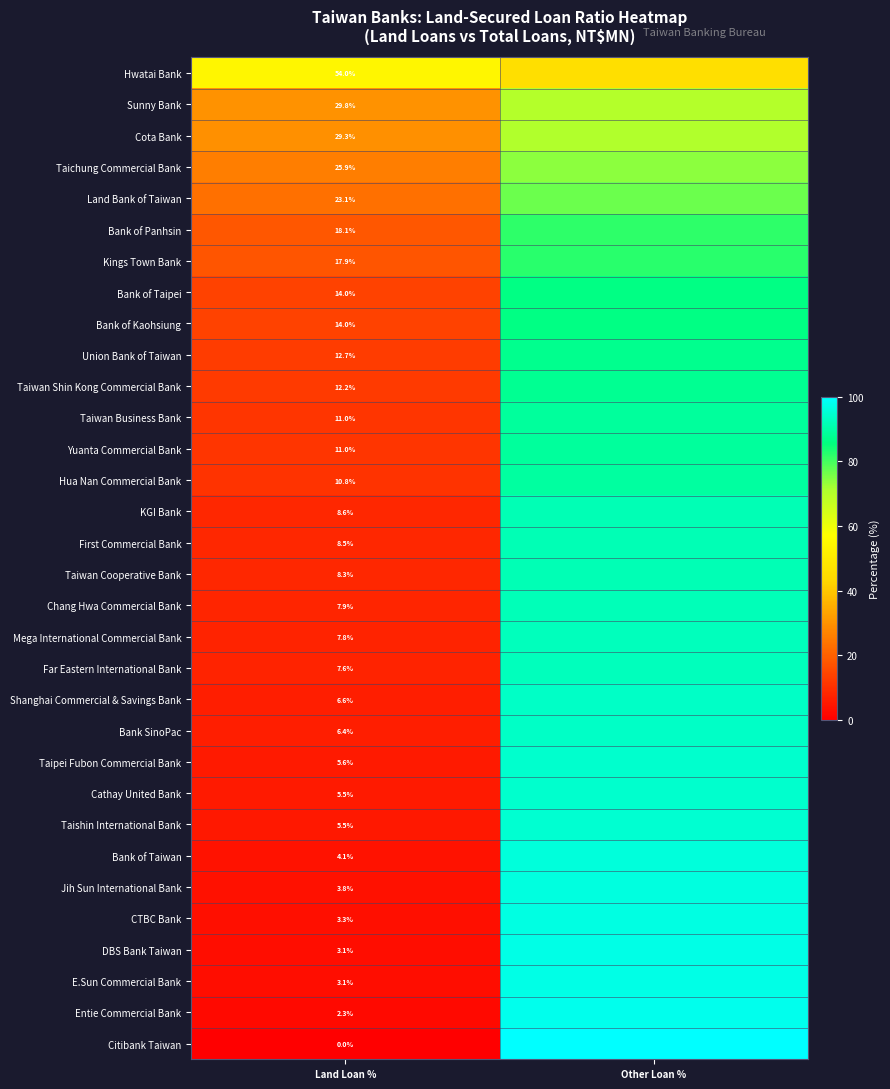

Is the value of Sunny Bank at Land Loan % greater than the value of Chang Hwa Commercial Bank at Land Loan %?

Yes